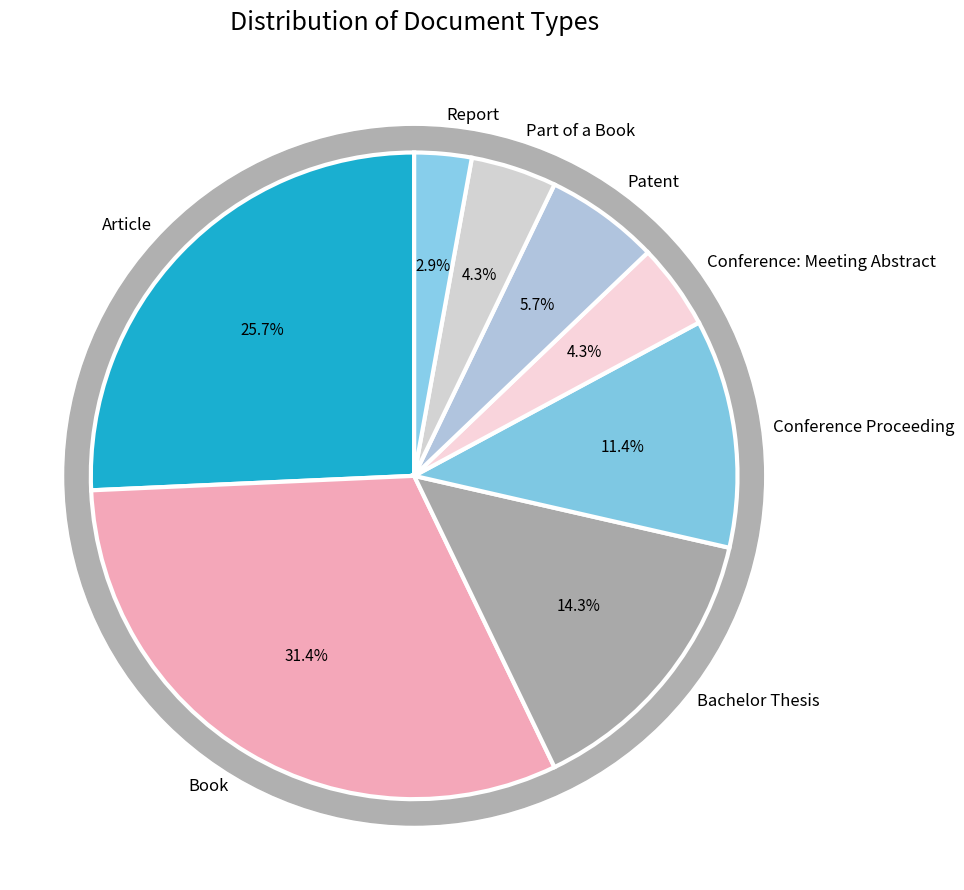

What is the change in value from Article to Conference Proceeding?

-10